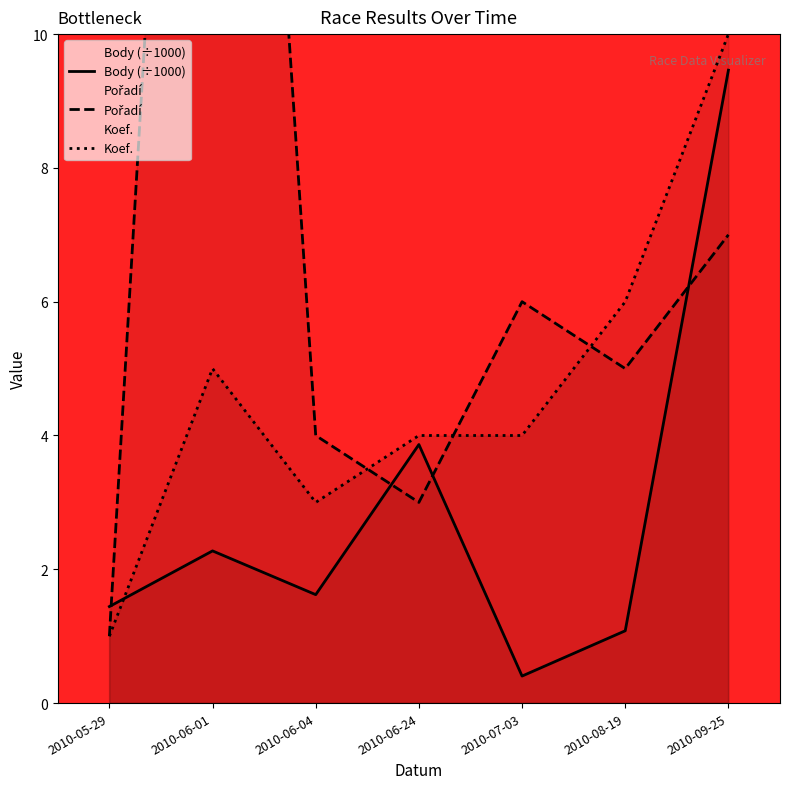

How many values in the Koef. series are below 4?

2